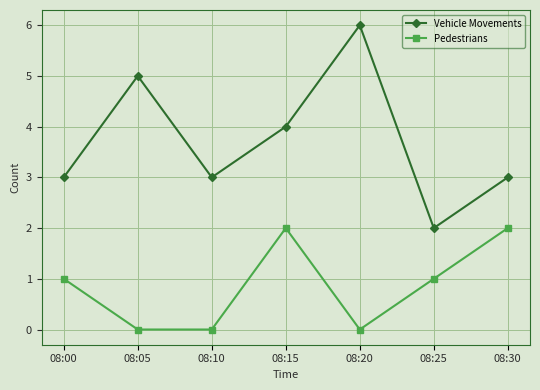

Where is the first local minimum for Vehicle Movements?

08:10